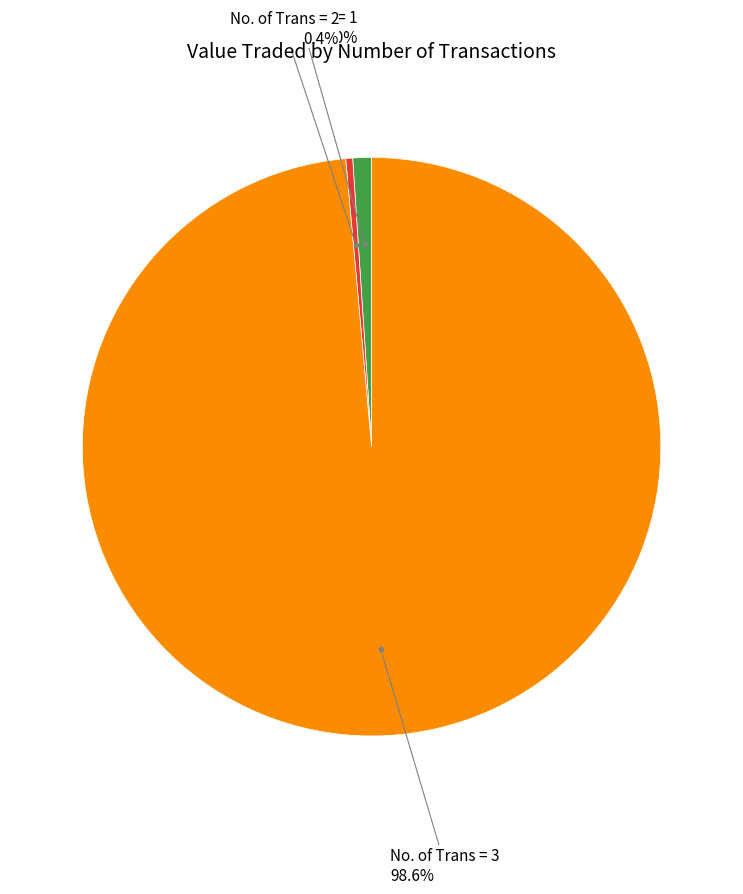

Does any single category account for the majority?

Yes